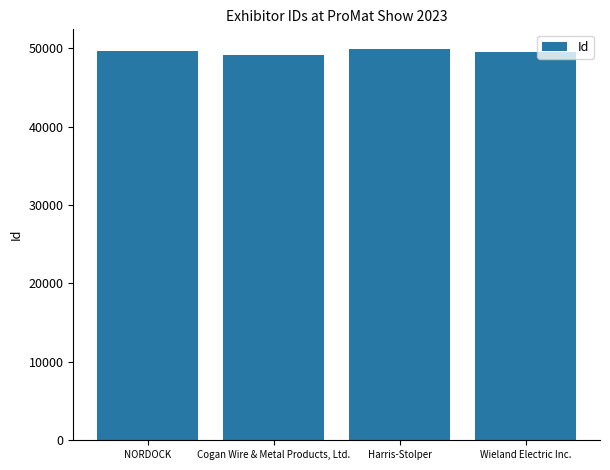

Rank the categories by value from highest to lowest.

Harris-Stolper, NORDOCK, Wieland Electric Inc., Cogan Wire & Metal Products, Ltd.